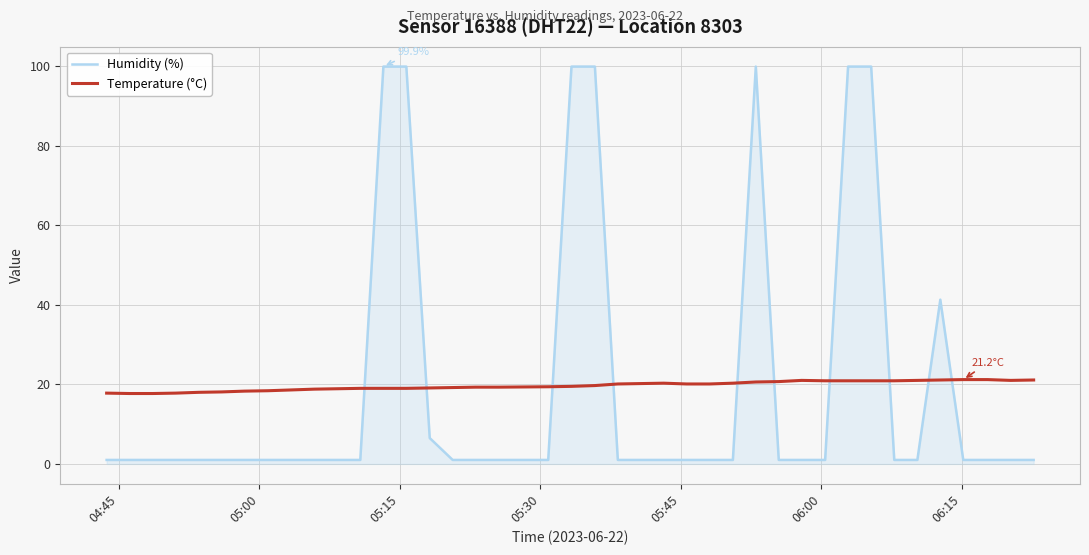

What is the highest value of the Humidity (%) series?

99.9